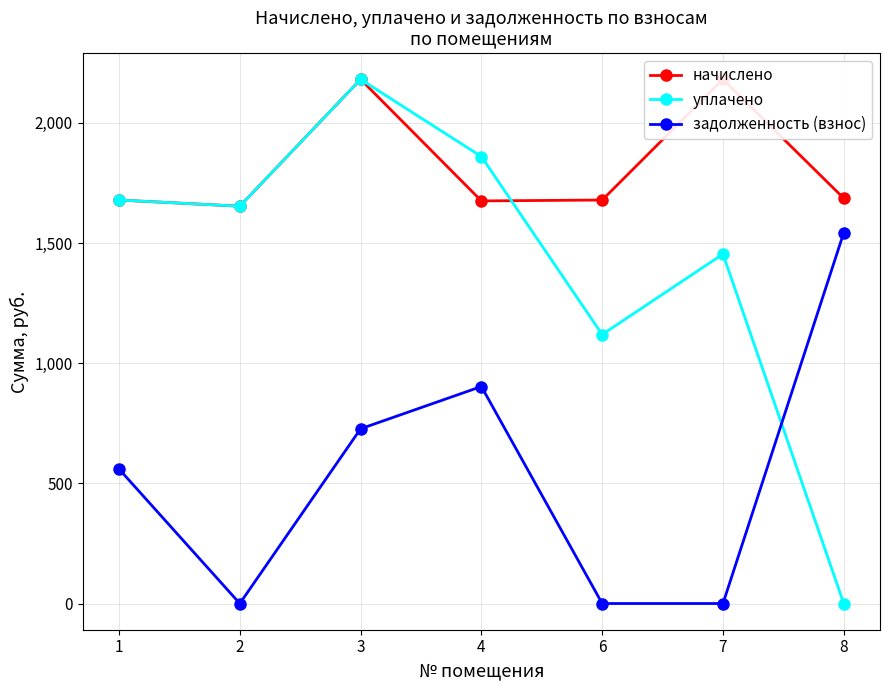

Which category has the highest value in the уплачено series?

3